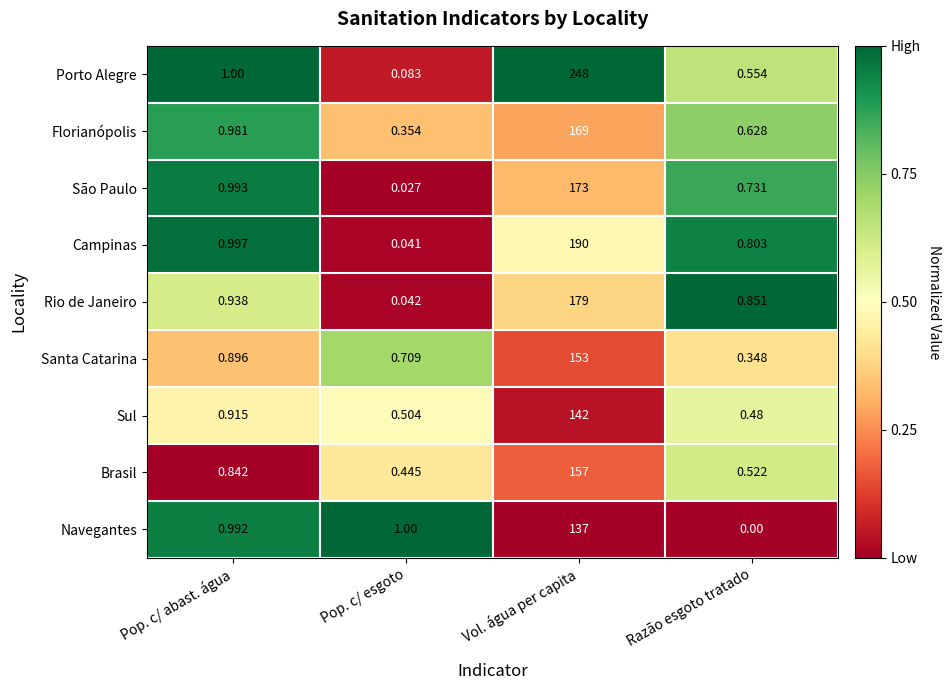

At which category is the sum across all series the highest?

Vol. água per capita